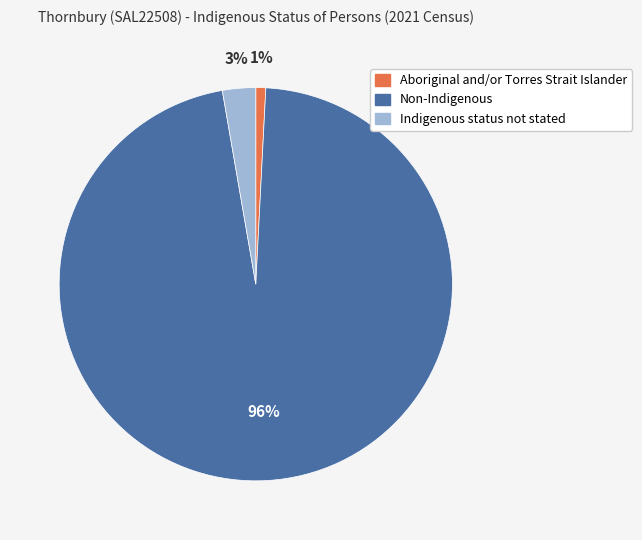

To the nearest percent, what is the average slice percentage?

33%